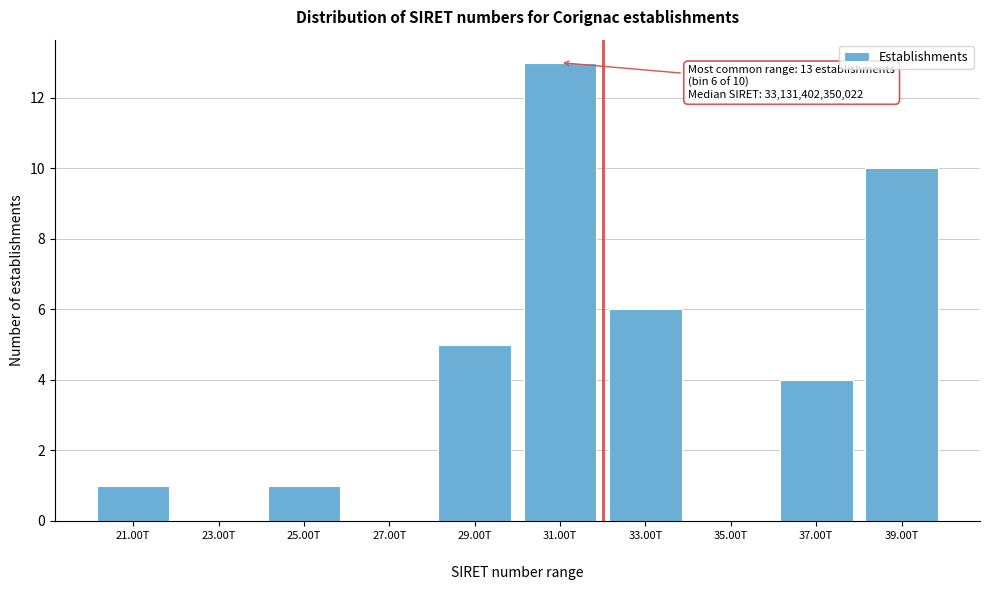

What is the greatest value displayed?

13